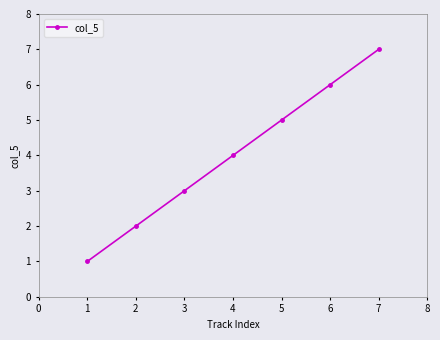

At which category does the chart reach its peak across all series?

7